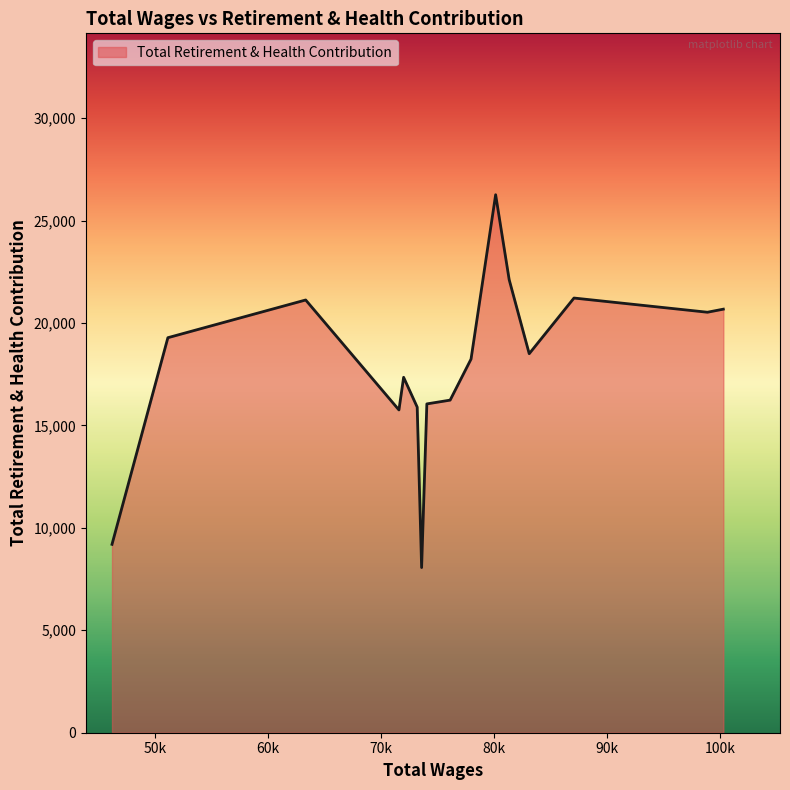

What is the smallest value displayed?

8061